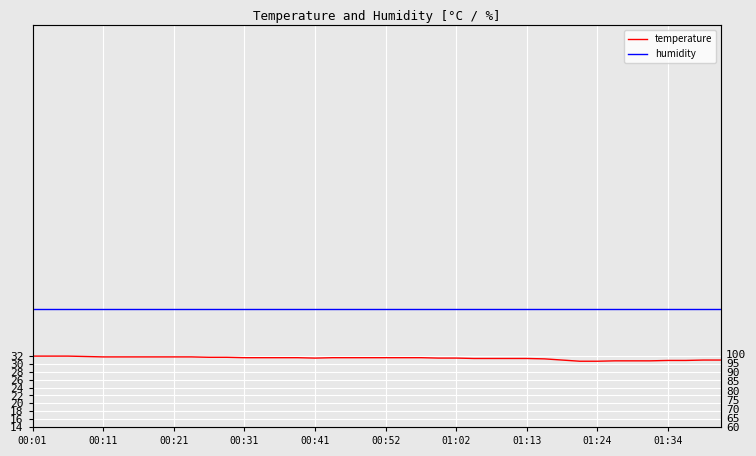

Which series has the widest spread of values?

temperature